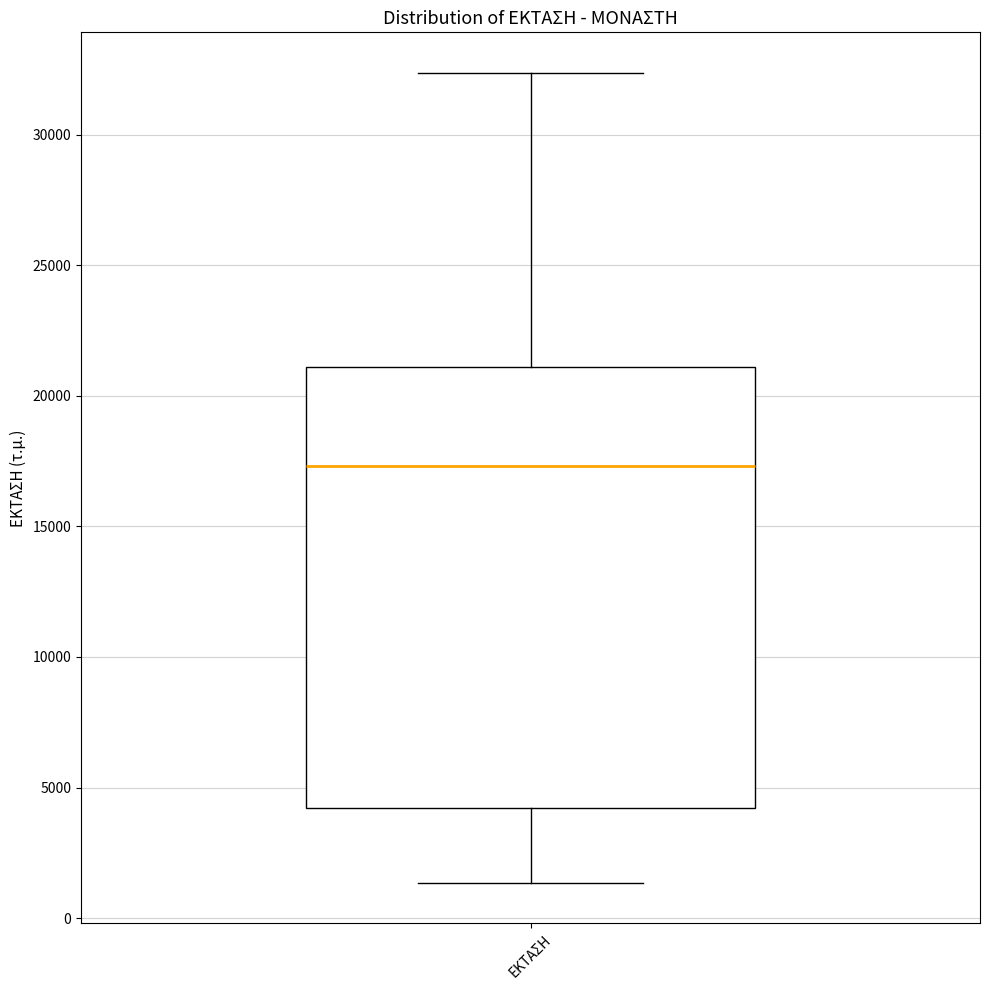

Transcribe this box plot: give where the median line is, the range the box spans, and where the two whiskers end, as read against the y-axis. The values are not printed on the chart, so give them approximately, as read against the axis.

median 17500, box 4000 to 21000, whiskers 1500 to 32500